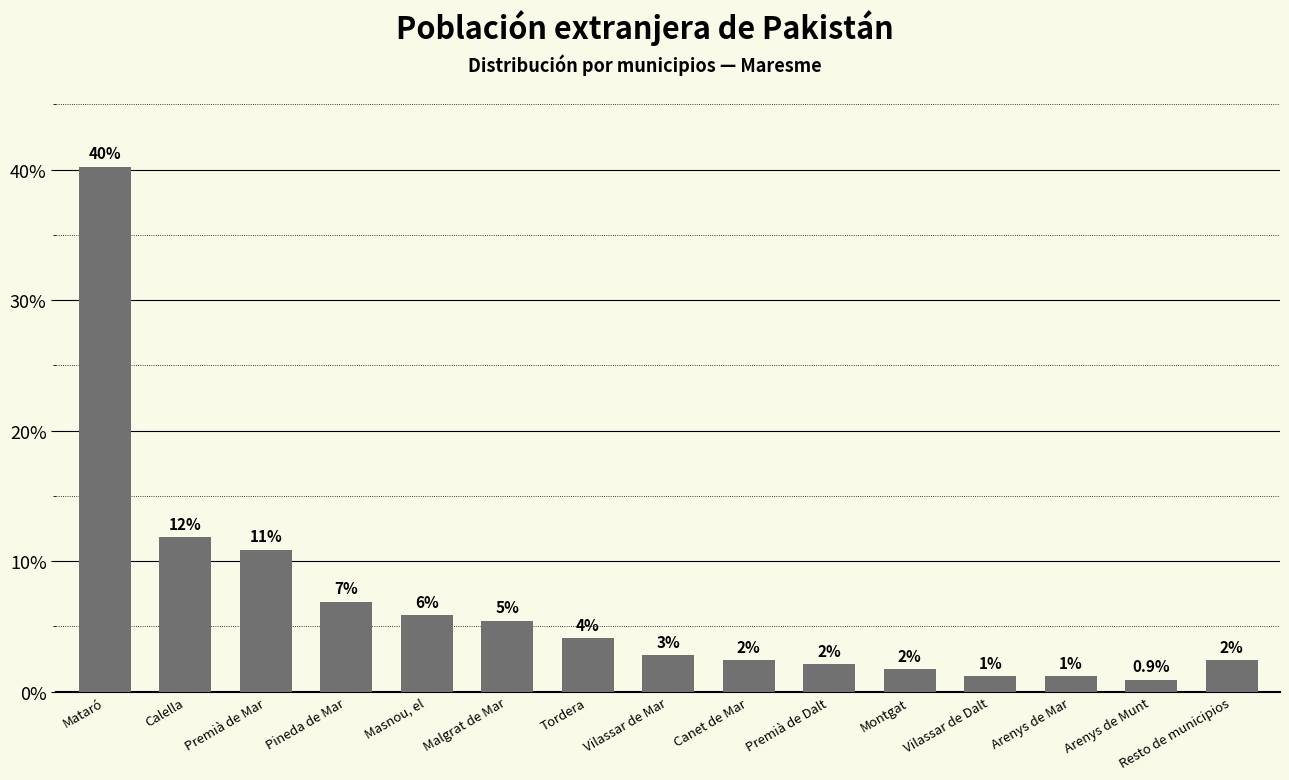

Is it true that the value at Masnou, el is 3.9?

False